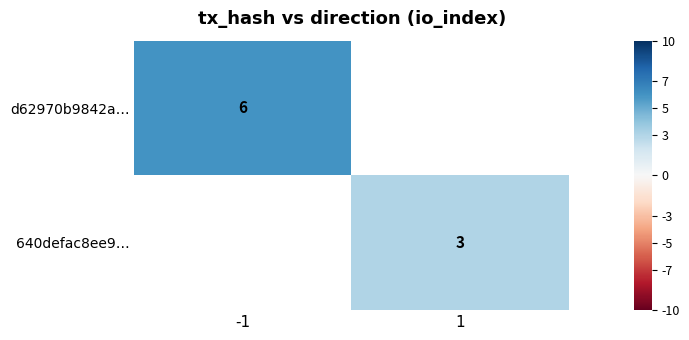

Is it true that d62970b9842a… equals 2 at -1?

False